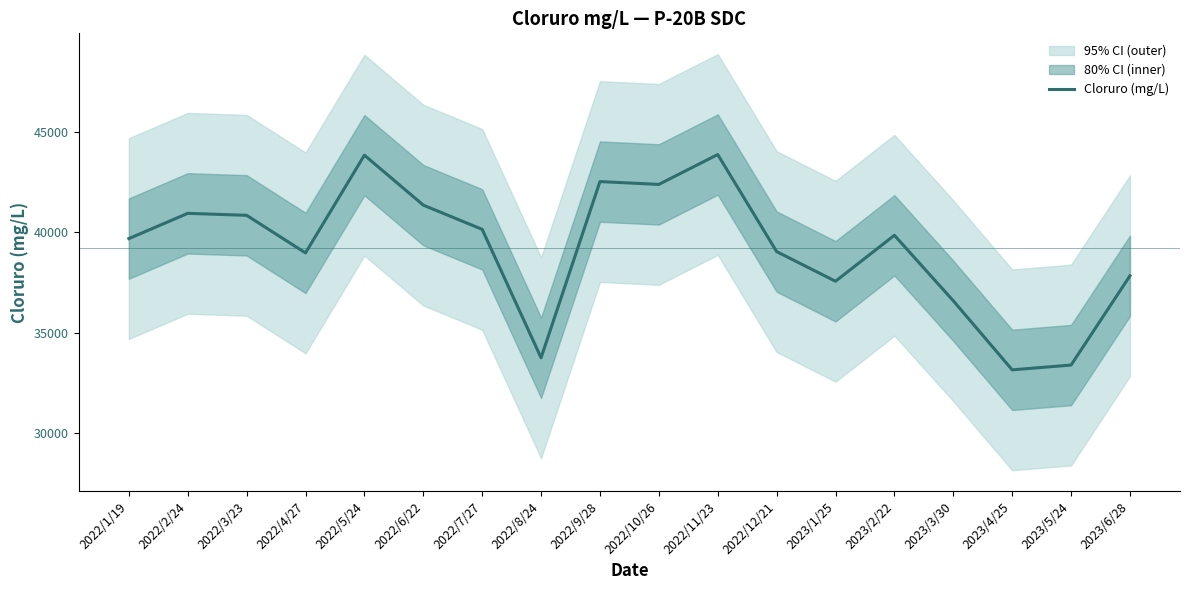

The chart shows a value of 58529.8 at 2022/2/24. True or false?

False